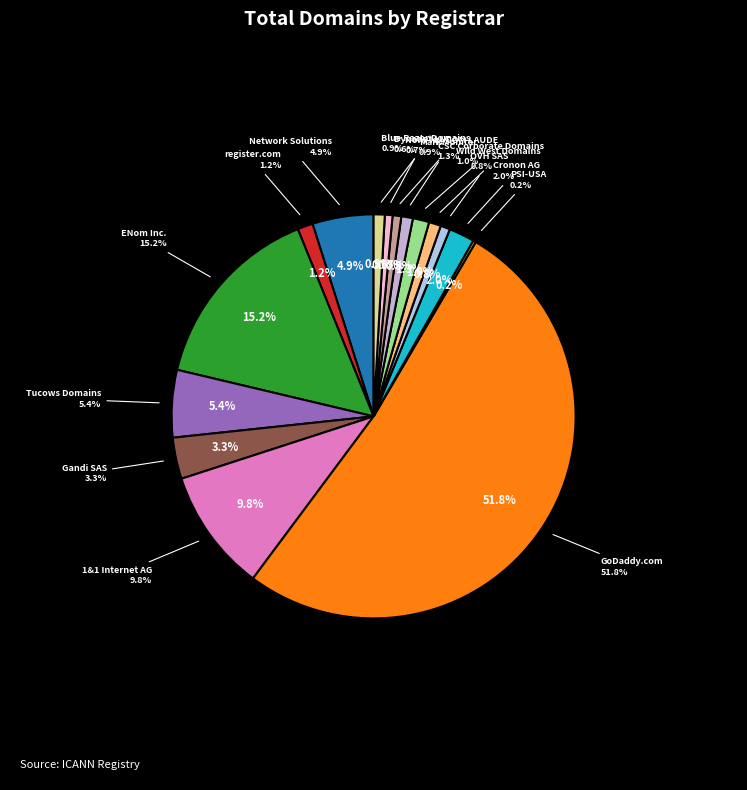

Which slice is the smallest?

PSI-USA